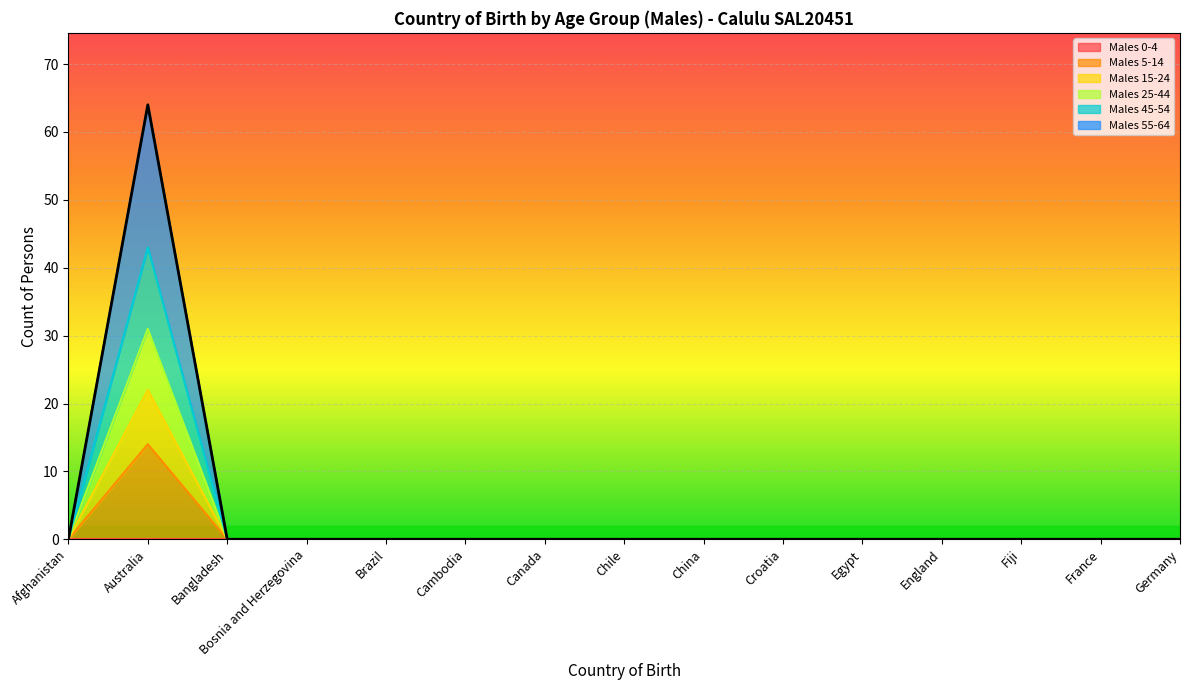

What is the label of the 12th point from the right?

Bosnia and Herzegovina